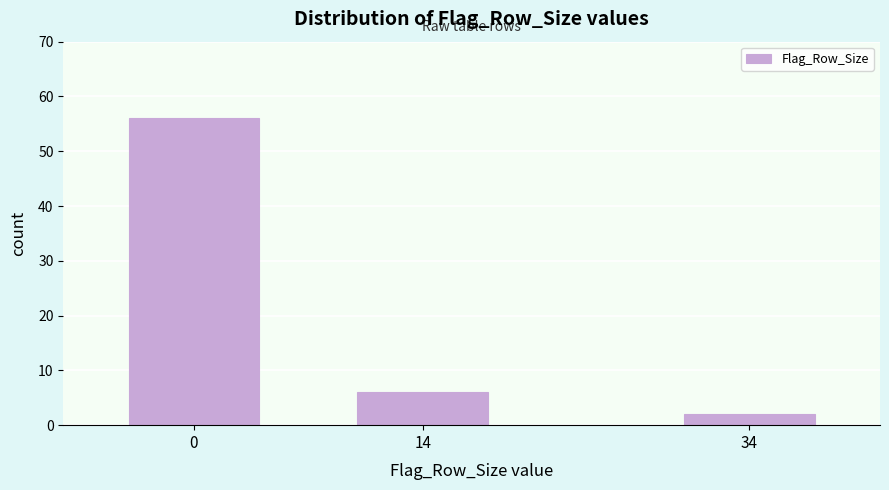

Reading left to right, what are all the values shown in this chart?

56	6	2